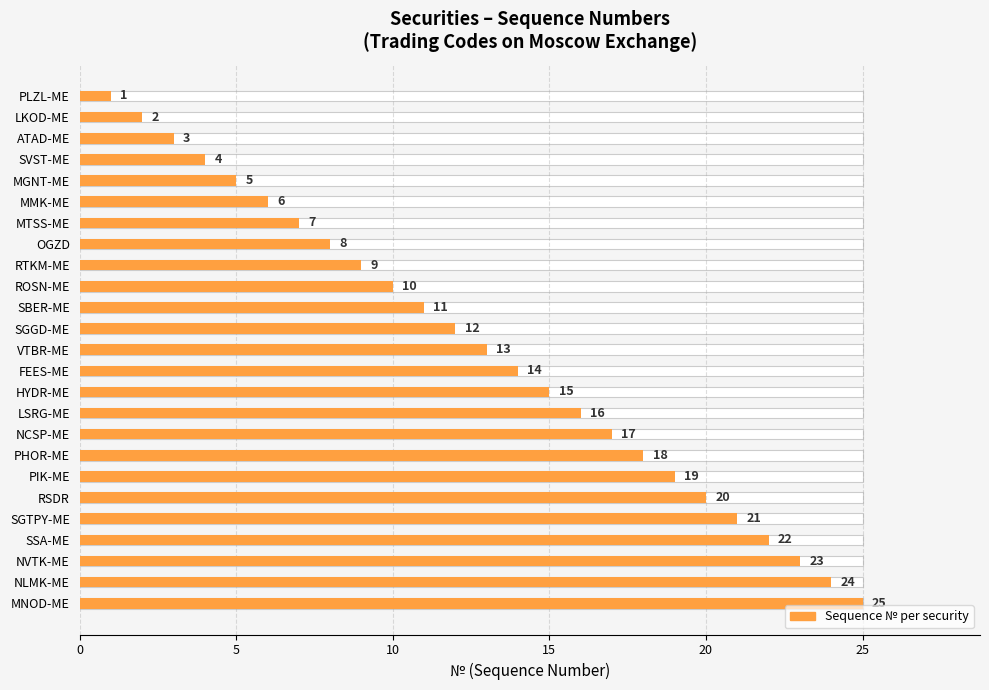

What is the change in value from OGZD to SBER-ME?

+3